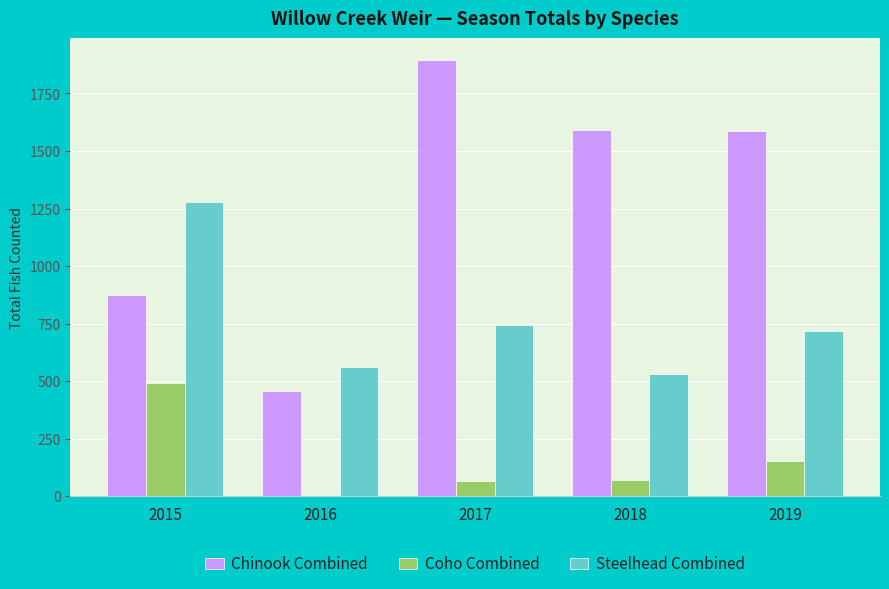

What is the greatest value displayed?

1895